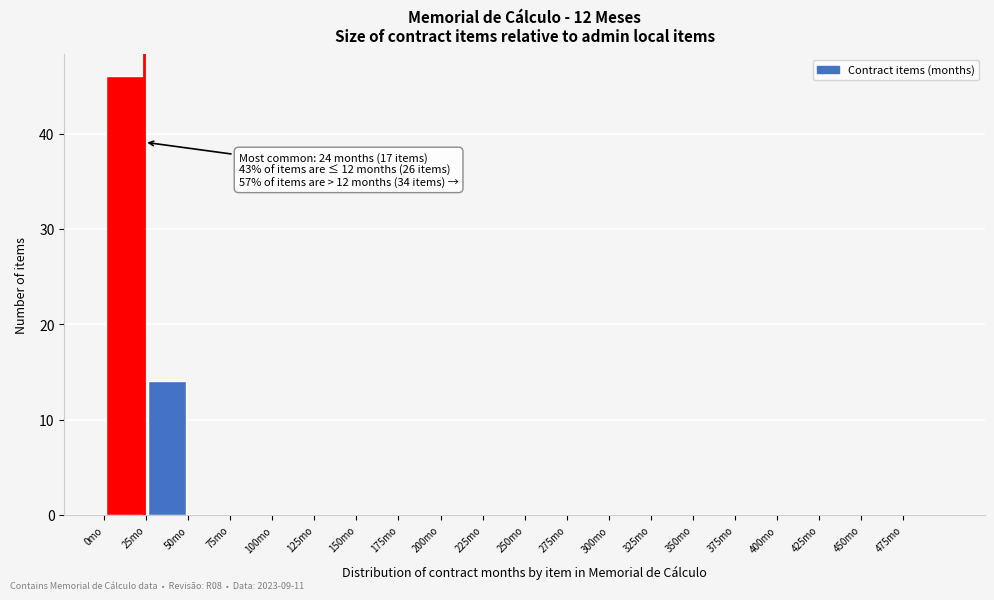

Over which range of the x-axis is the bar tallest?

0 to 25